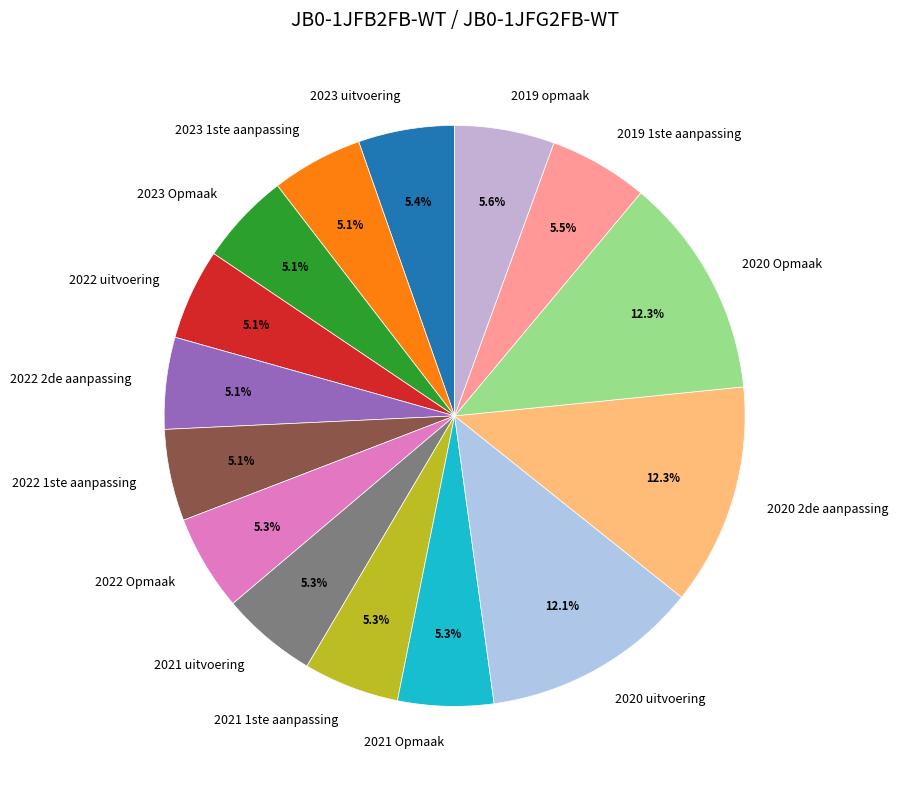

How many segments does this pie chart have?

15